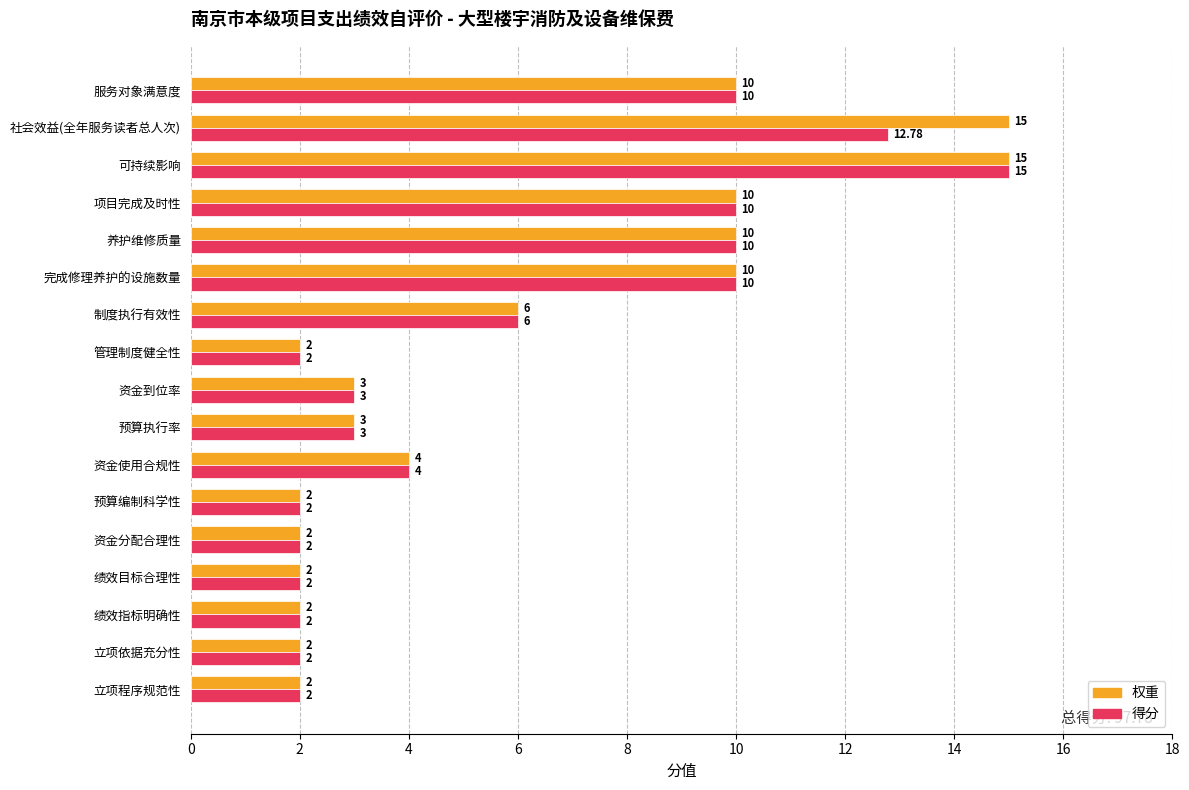

What is the maximum value for 得分?

15.0